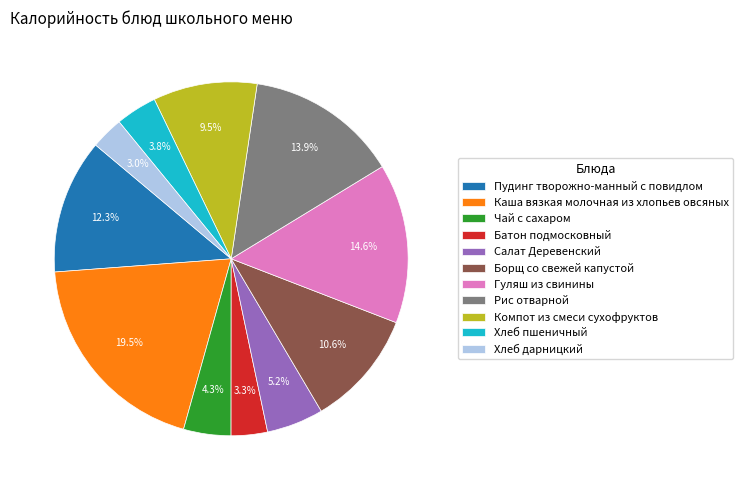

Is it true that Чай с сахаром is 17% of the pie?

False